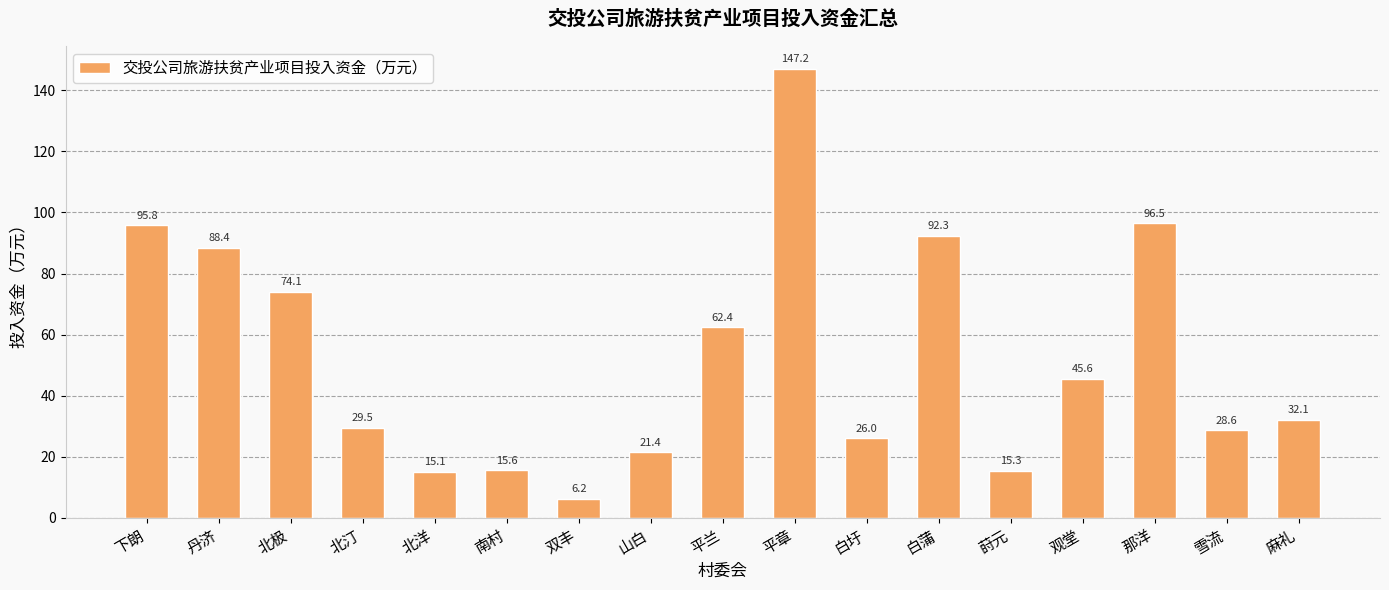

The chart shows a value of 74.1 at 北极. True or false?

True